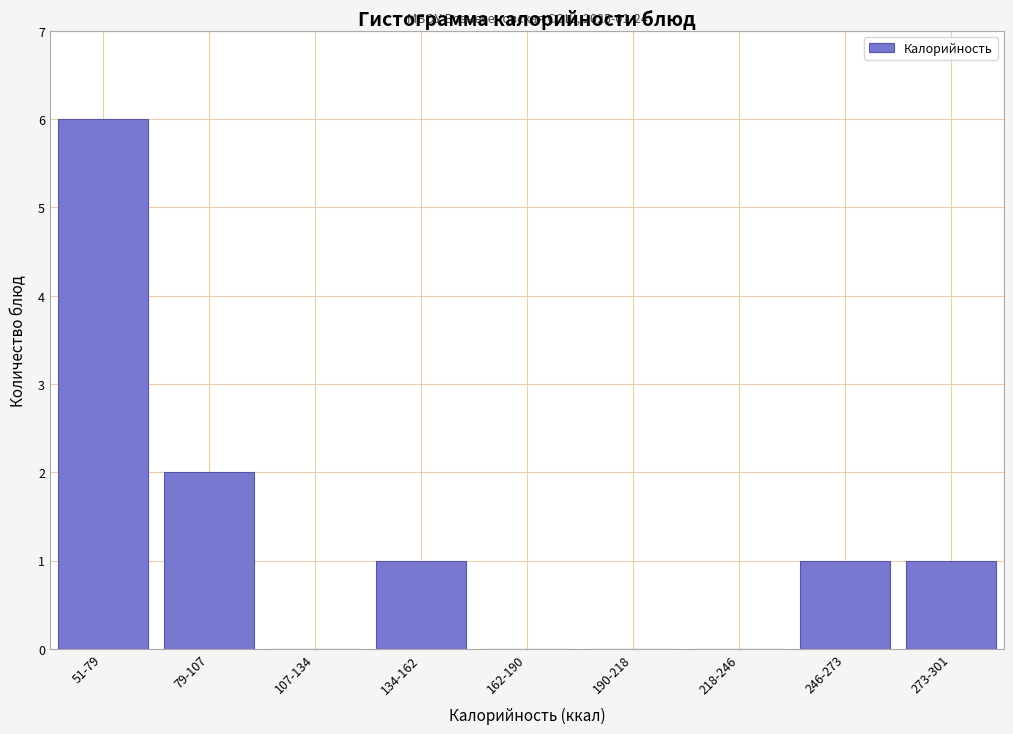

Reading left to right, list all the values displayed in this chart.

51-79=6	79-107=2	107-134=0	134-162=1	162-190=0	190-218=0	218-246=0	246-273=1	273-301=1